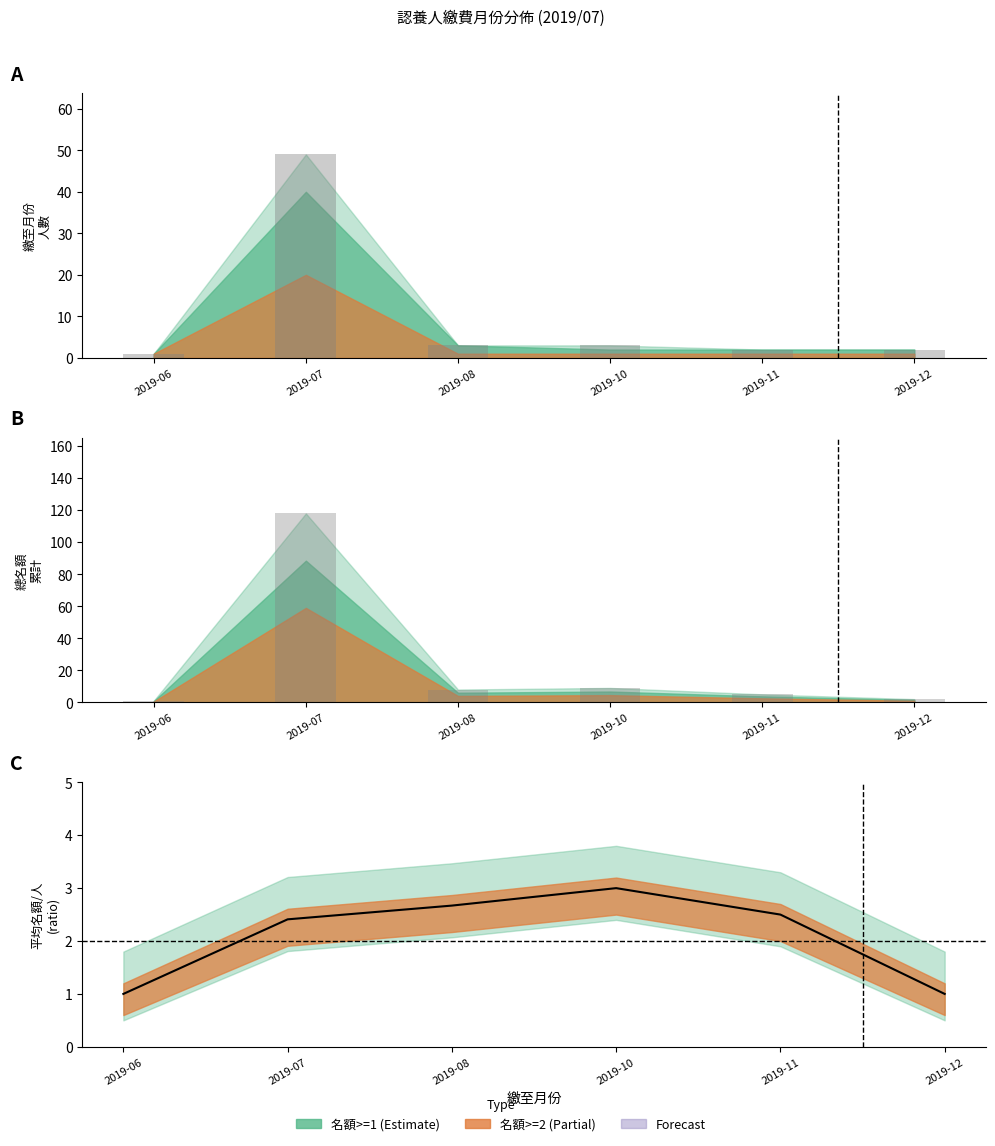

Between 2019-10 and 2019-11, which series saw the biggest shift?

總名額